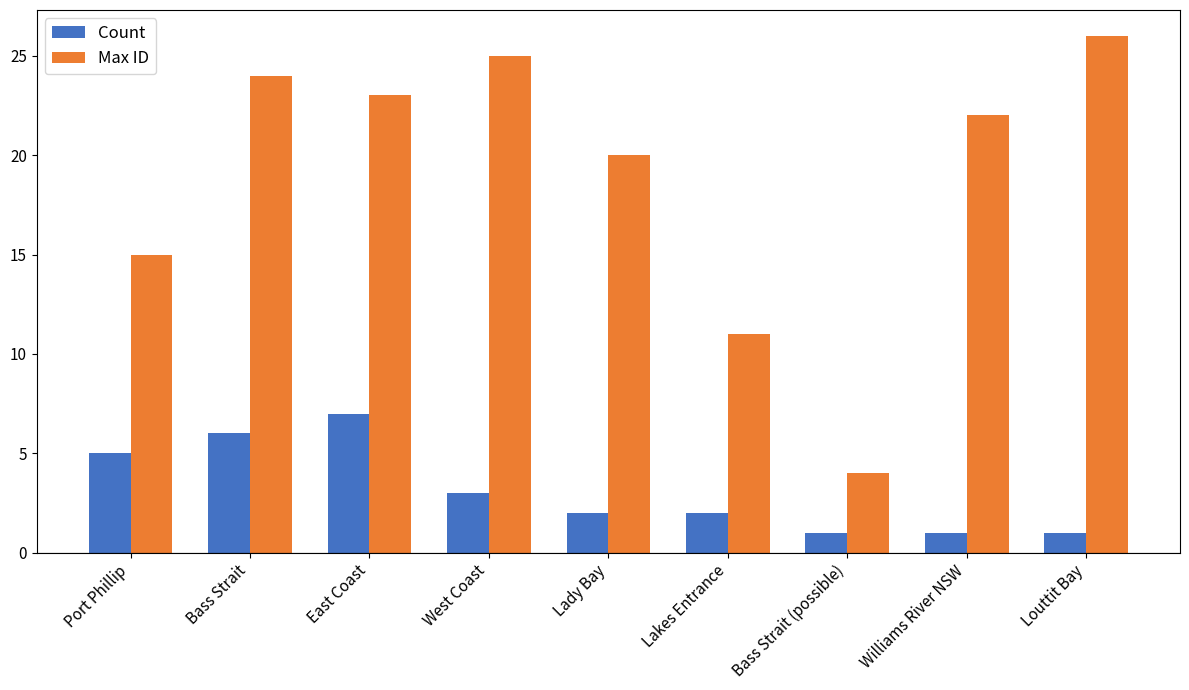

What is the sum of the Count values at East Coast and Louttit Bay?

8